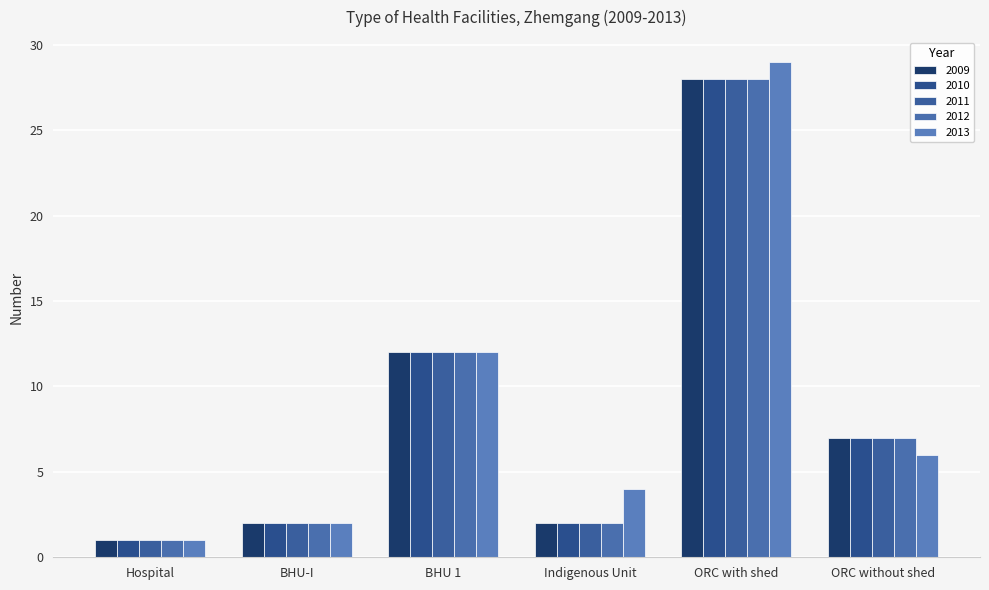

What is the minimum value for 2012?

1